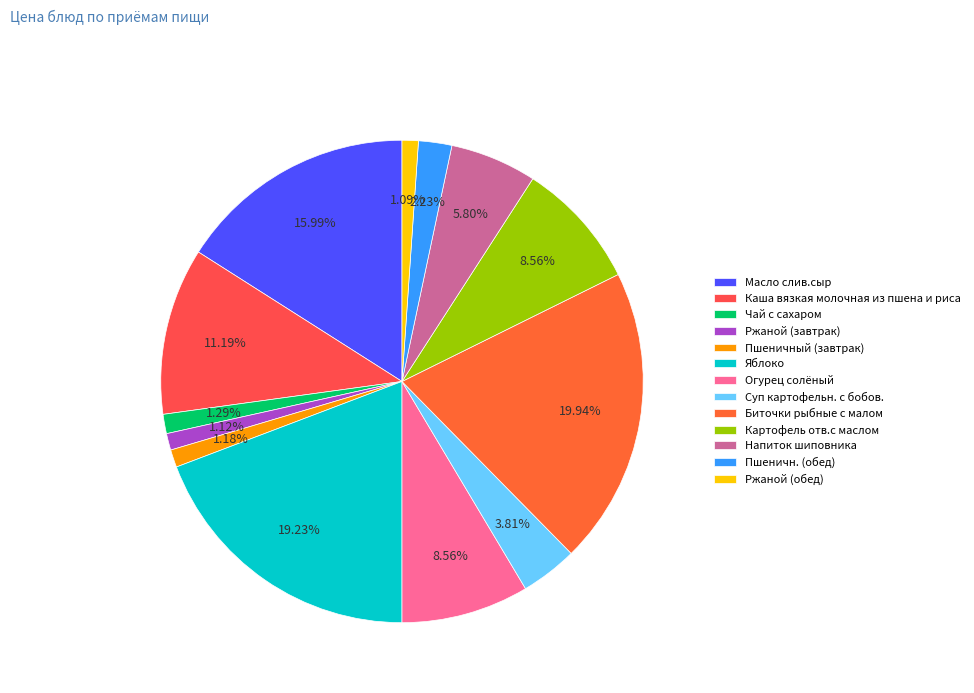

What is the change in value from Каша вязкая молочная из пшена и риса to Биточки рыбные с малом?

+13.6